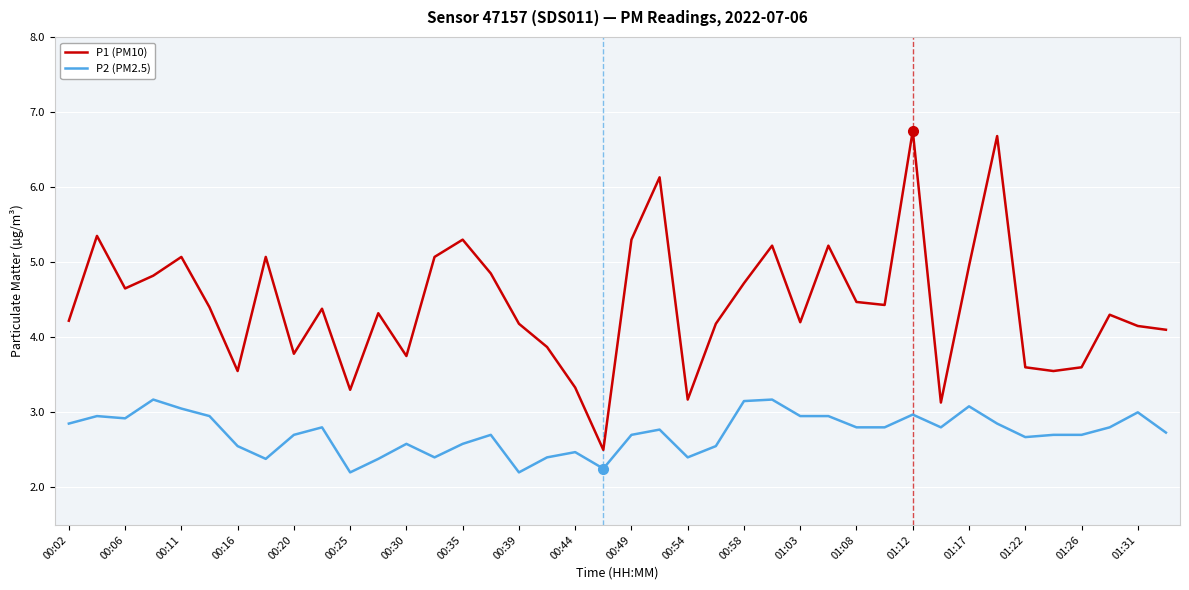

What is the smallest value displayed?

2.2